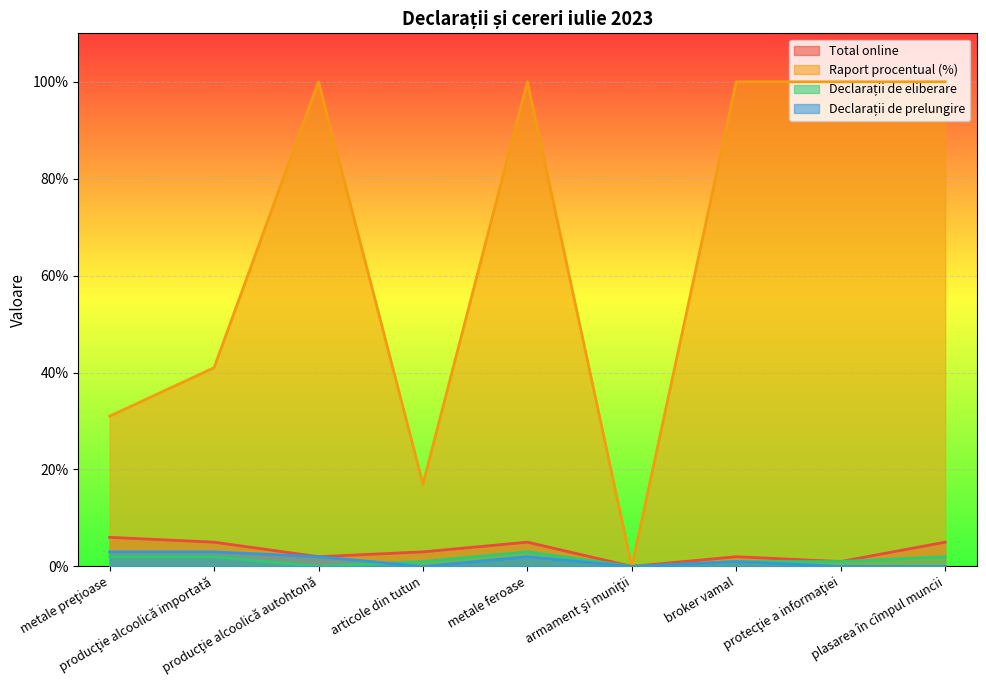

How many Declarații de prelungire values are between 0 and 2?

7